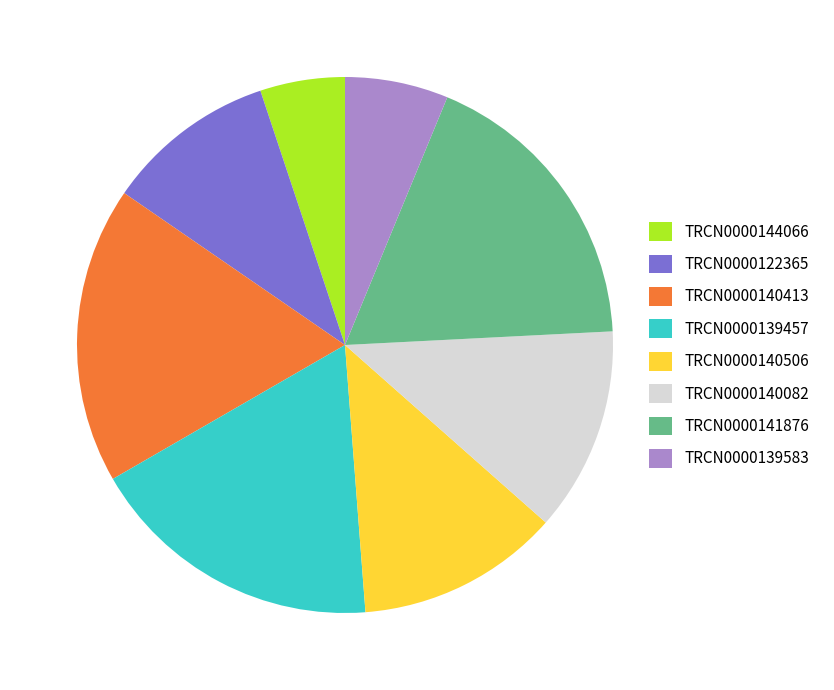

Combined, do TRCN0000141876 and TRCN0000140413 account for over 50%?

No